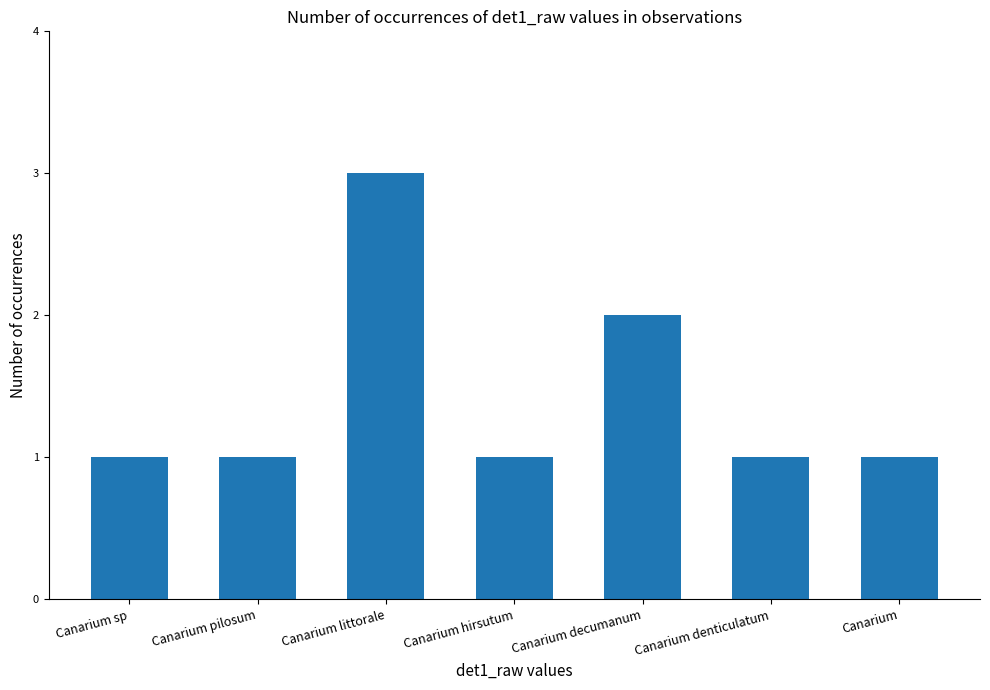

The chart shows a value of 2 at Canarium denticulatum. True or false?

False